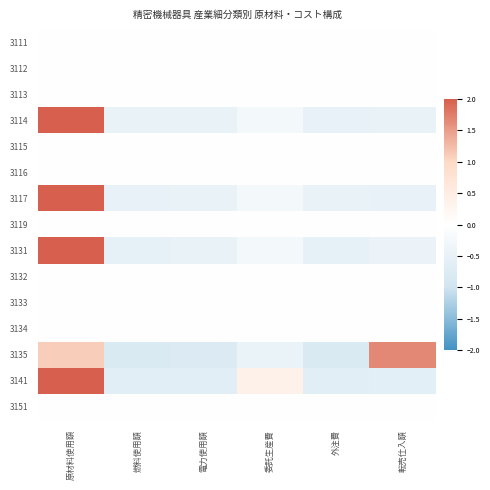

At which category is the sum across all series the highest?

原材料使用額